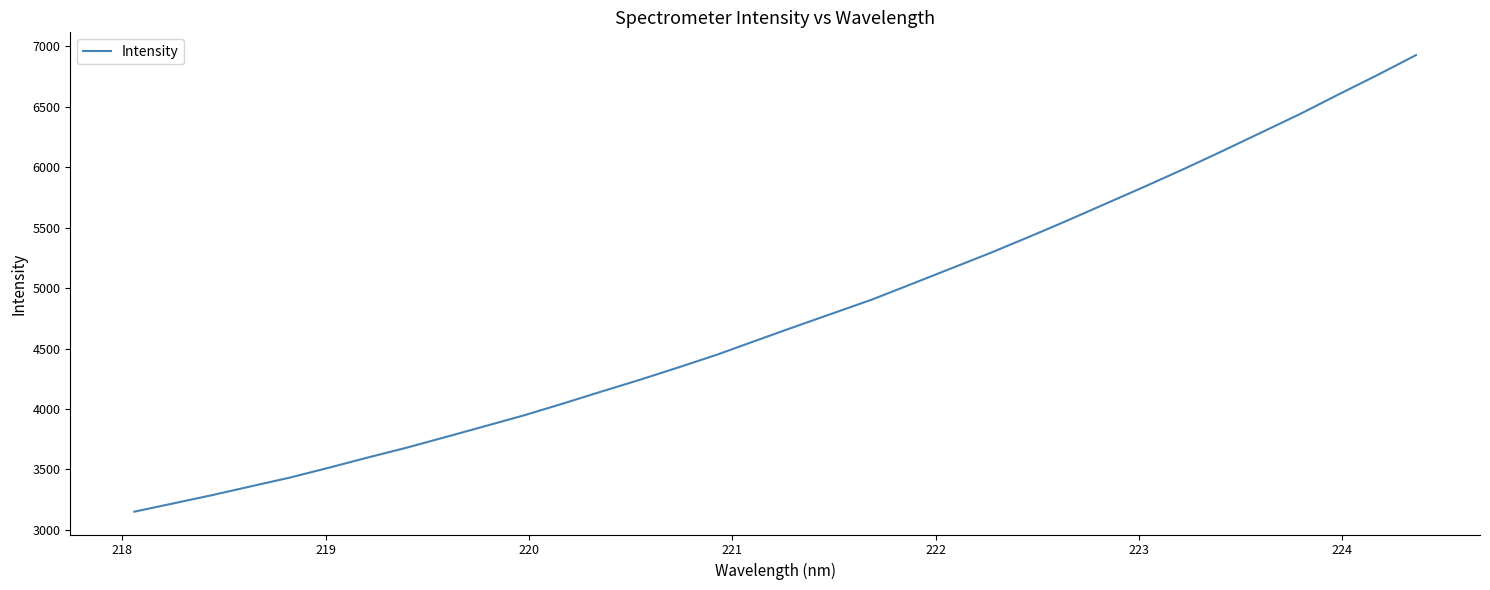

What is the maximum value shown in the chart?

6927.8